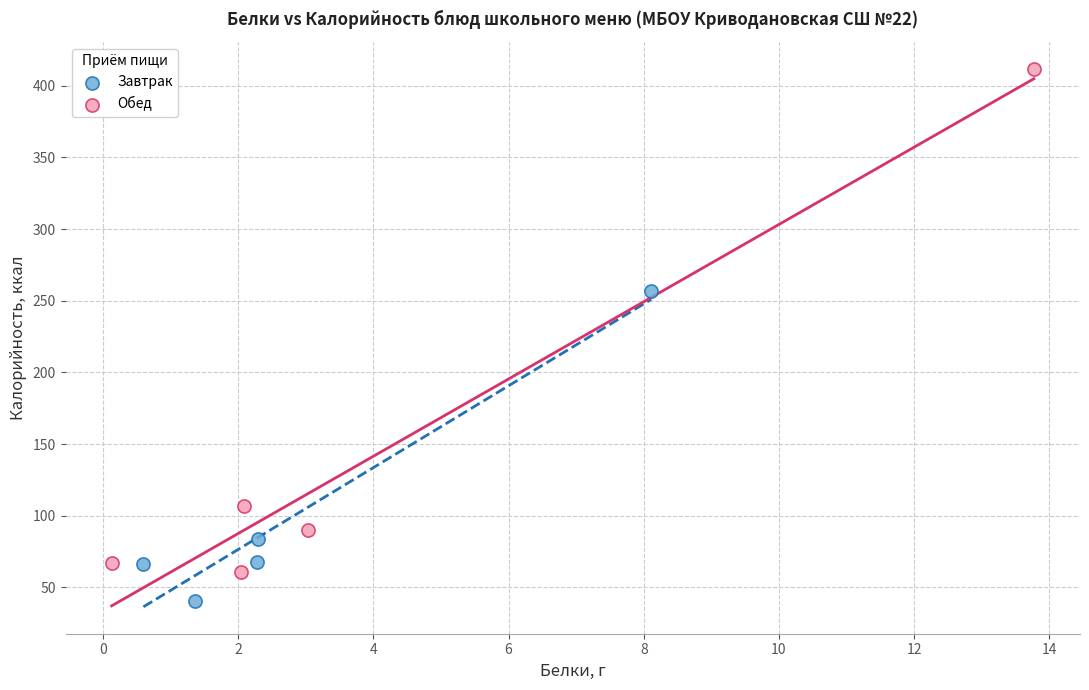

What are all the series names shown in the legend?

Завтрак, Обед